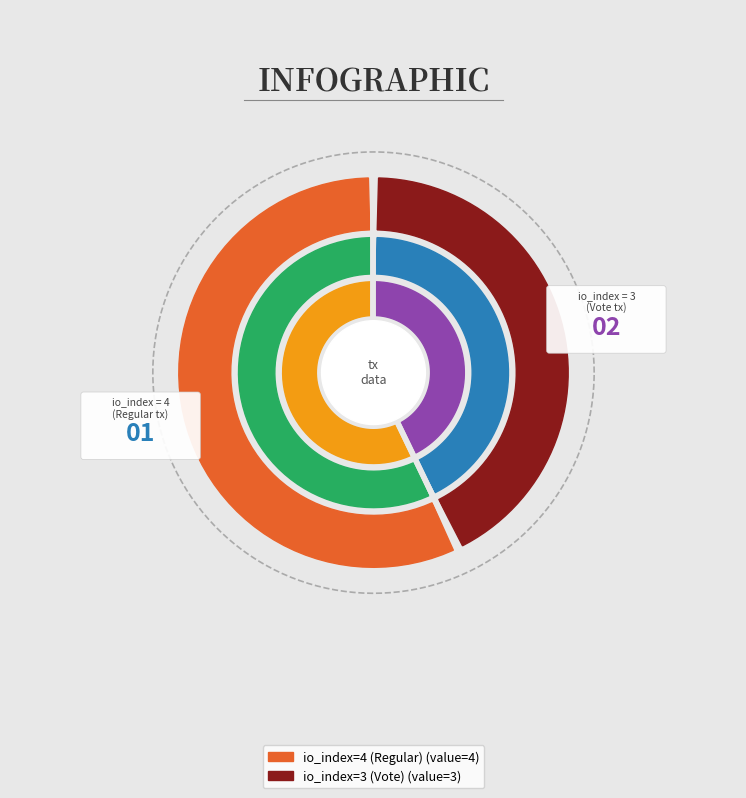

The io_index=3 (Vote) slice represents 43% of the pie. True or false?

True